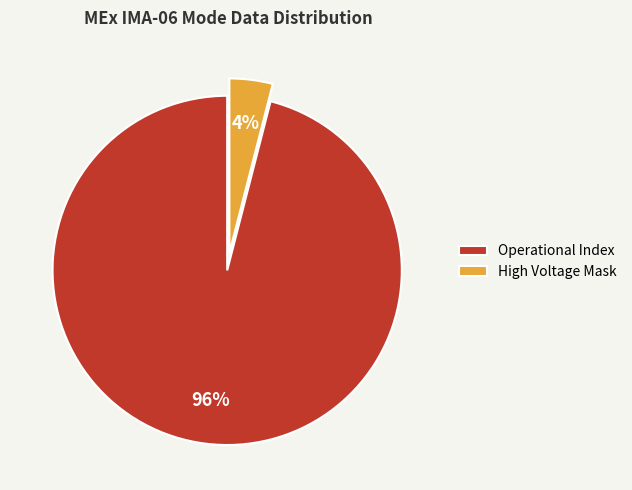

Which slice is the smallest?

High Voltage Mask